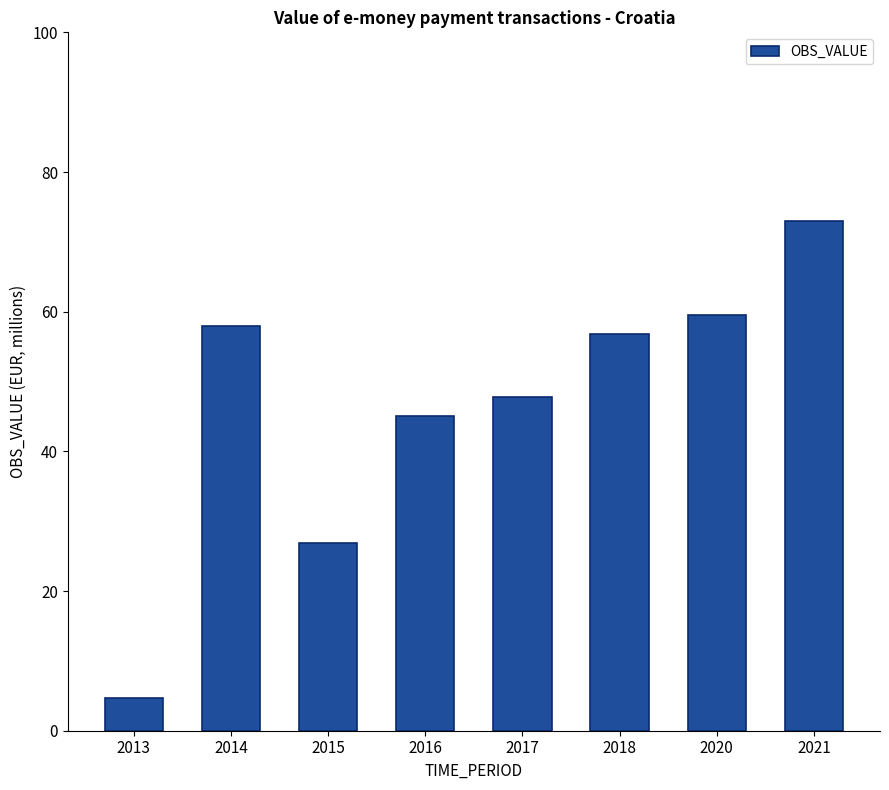

Rank the categories by value from lowest to highest.

2013, 2015, 2016, 2017, 2018, 2014, 2020, 2021